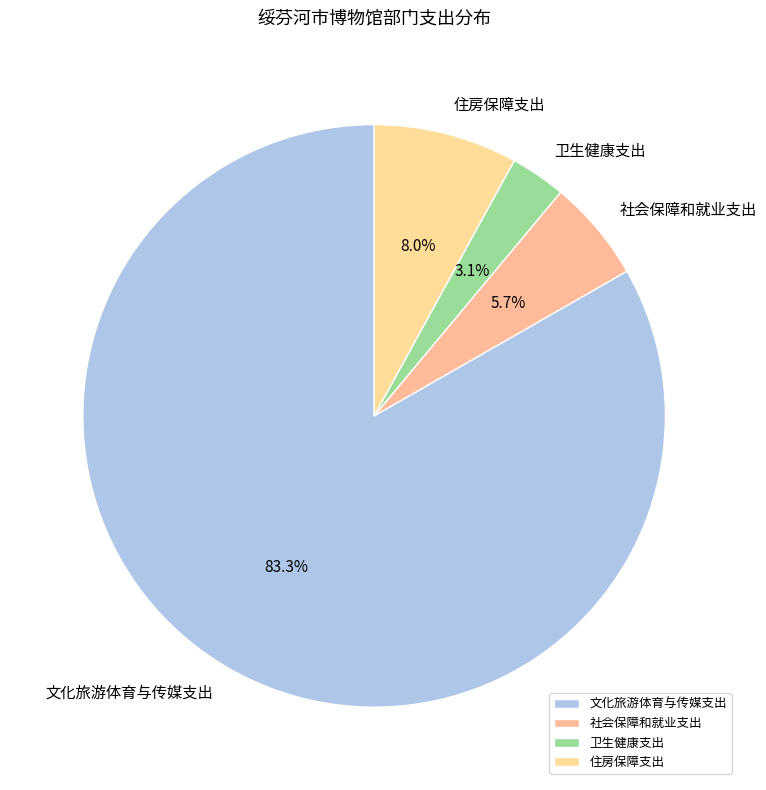

Is the sum of 文化旅游体育与传媒支出 and 社会保障和就业支出 greater than half?

Yes